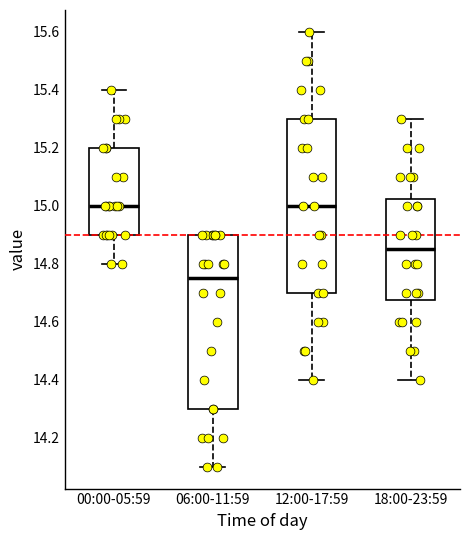

Where is the upper edge of the box for 06:00-11:59 on the y-axis? The values are not printed on the chart, so give them approximately, as read against the axis.

14.90